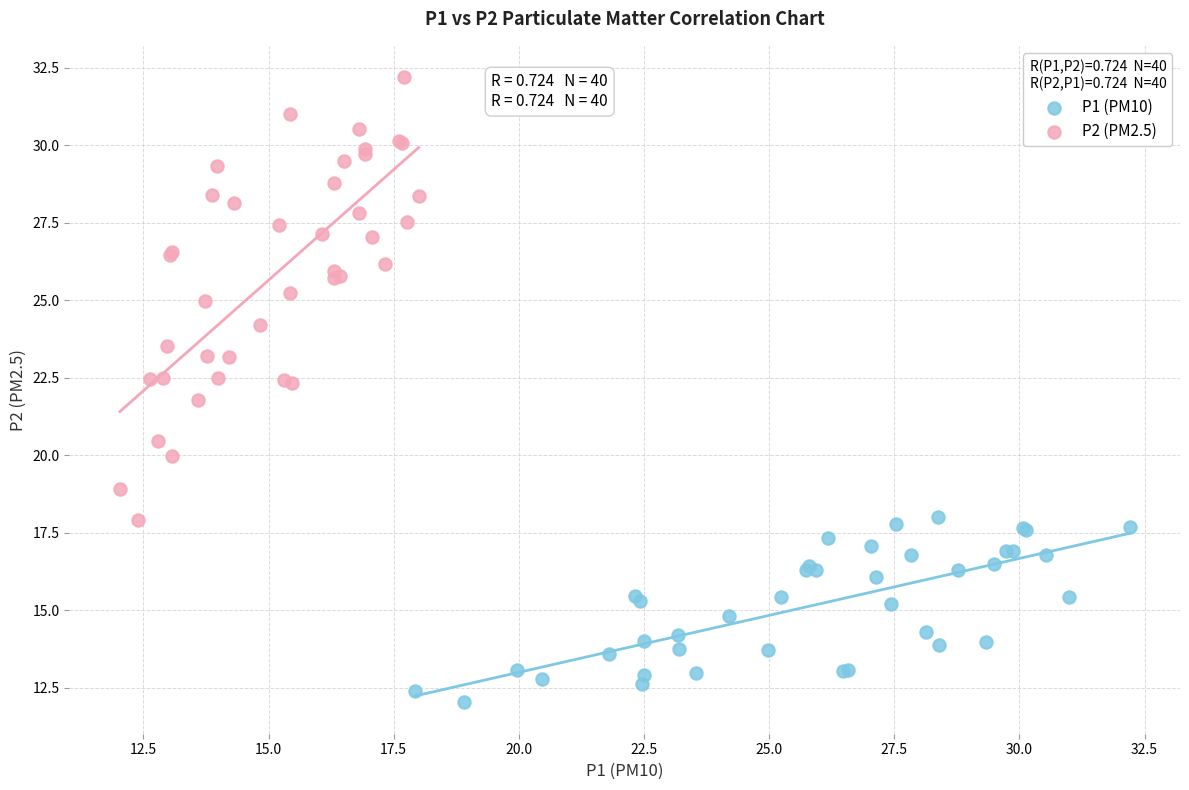

Which series reaches the minimum Y coordinate?

P1 (PM10)